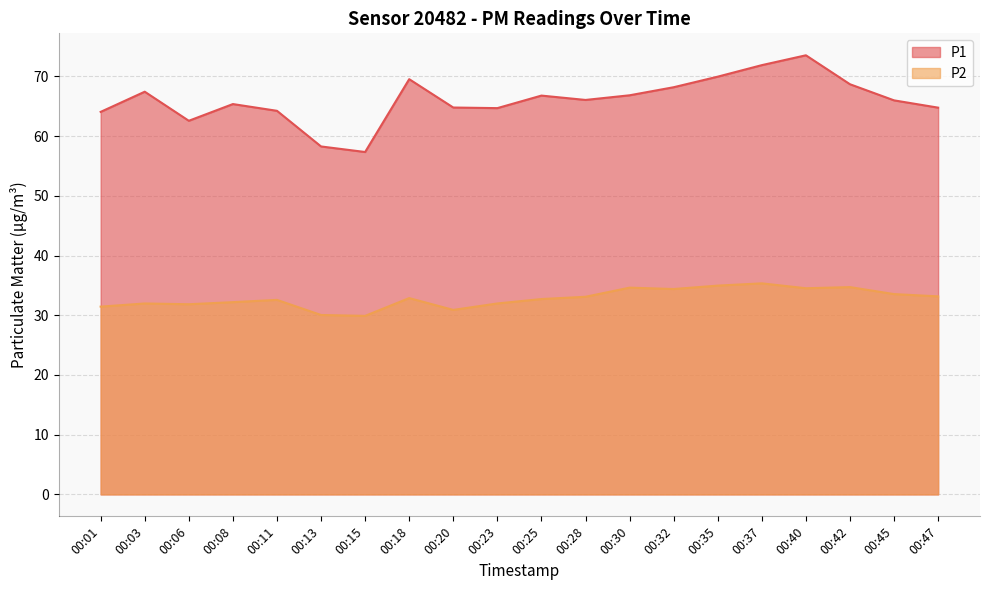

Between 00:37 and 00:45, which is larger?

00:37